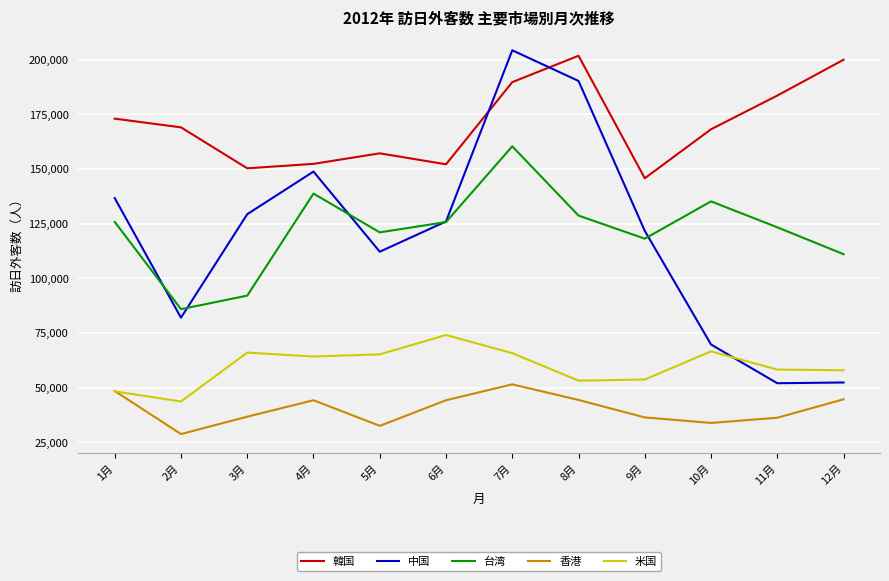

Which series has the largest range (max minus min)?

中国